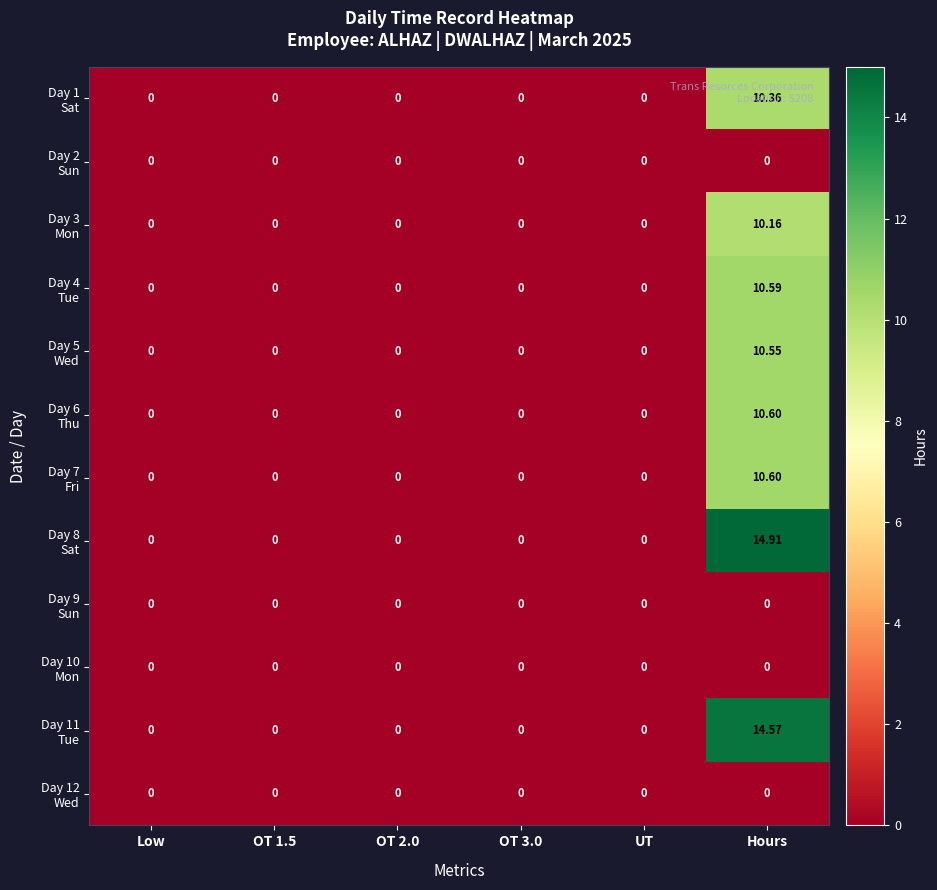

At which category is the sum across all series the highest?

Hours